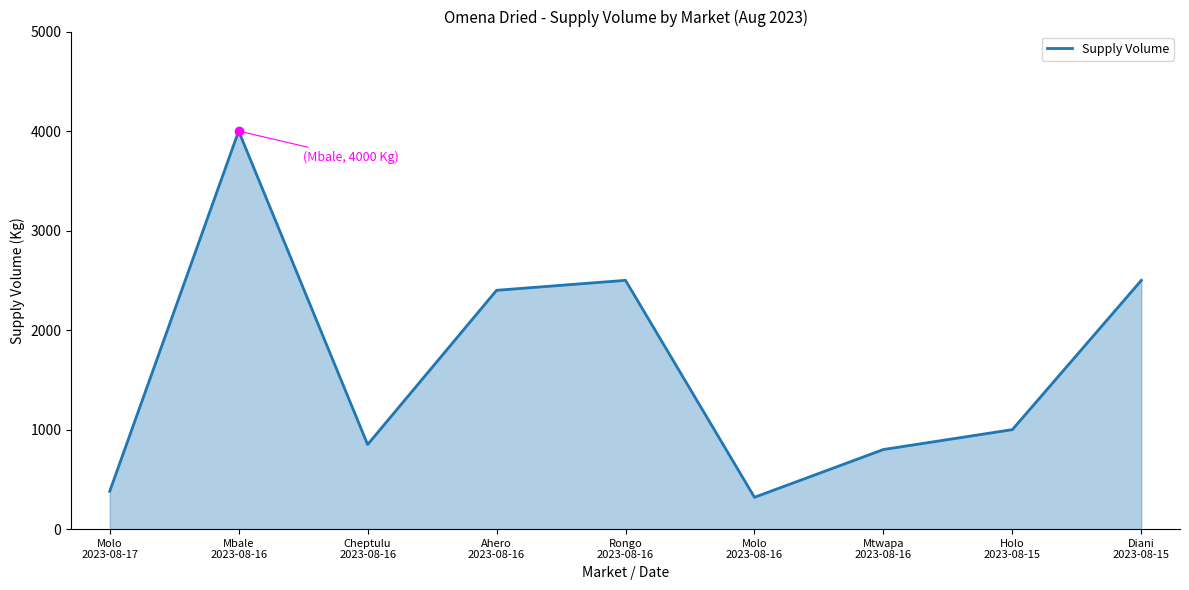

What is the difference between the maximum and minimum values?

3680